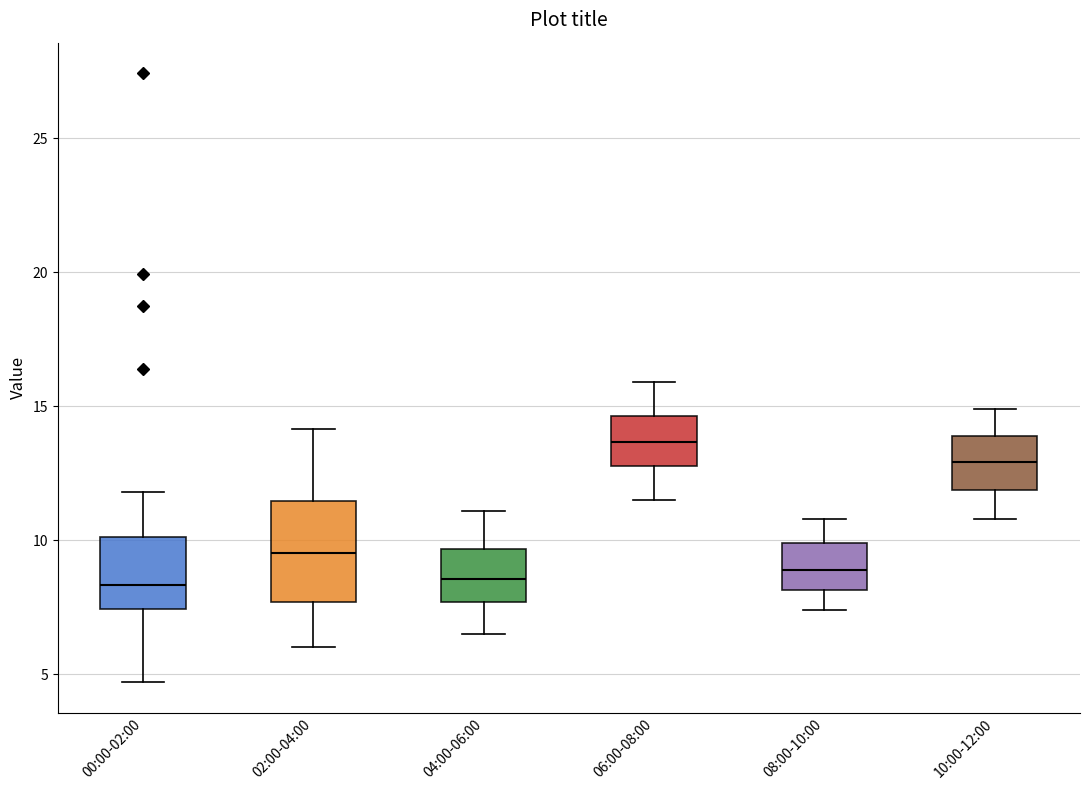

Reading left to right, transcribe this box plot: for each box, give where its median line is, the range the box spans, and where its two whiskers end, as read against the y-axis. The values are not printed on the chart, so give them approximately, as read against the axis.

00:00-02:00: median 8.5, box 7.5 to 10.0, whiskers 4.5 to 12.0
02:00-04:00: median 9.5, box 7.5 to 11.5, whiskers 6.0 to 14.0
04:00-06:00: median 8.5, box 7.5 to 9.5, whiskers 6.5 to 11.0
06:00-08:00: median 13.5, box 13.0 to 14.5, whiskers 11.5 to 16.0
08:00-10:00: median 9.0, box 8.0 to 10.0, whiskers 7.5 to 11.0
10:00-12:00: median 13.0, box 12.0 to 14.0, whiskers 11.0 to 15.0